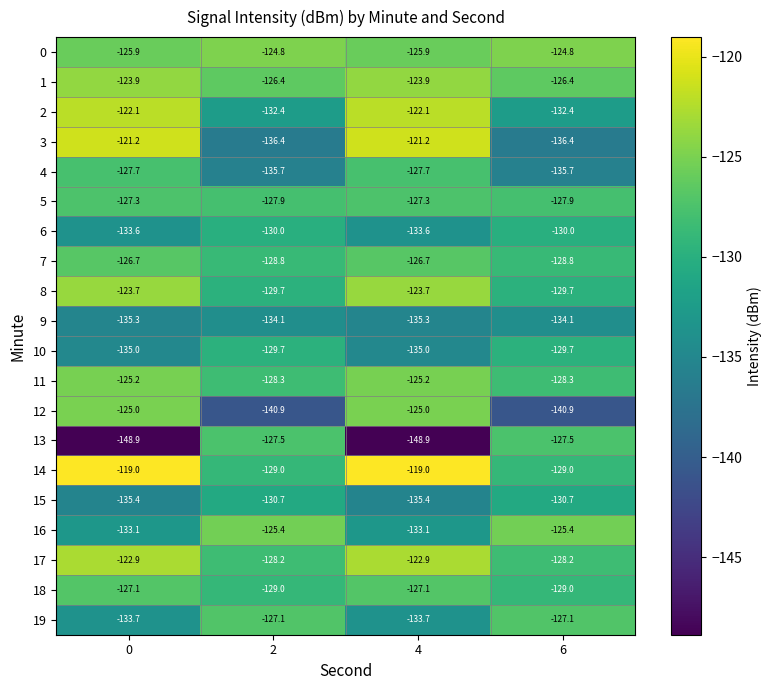

What is the sum of the 11 values at 2 and 6?

-256.6